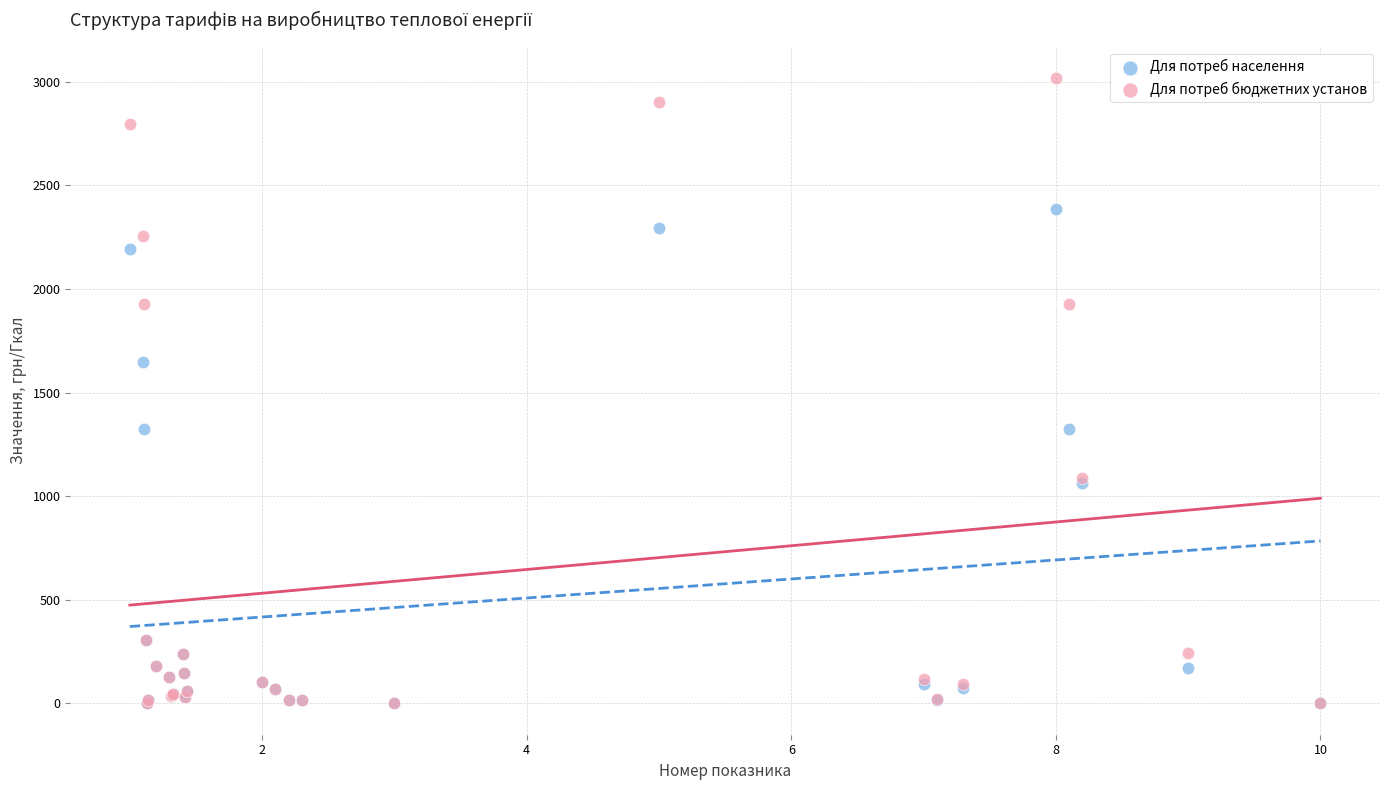

In the Для потреб бюджетних установ series, what Y value is closest to 1509?

1088.8